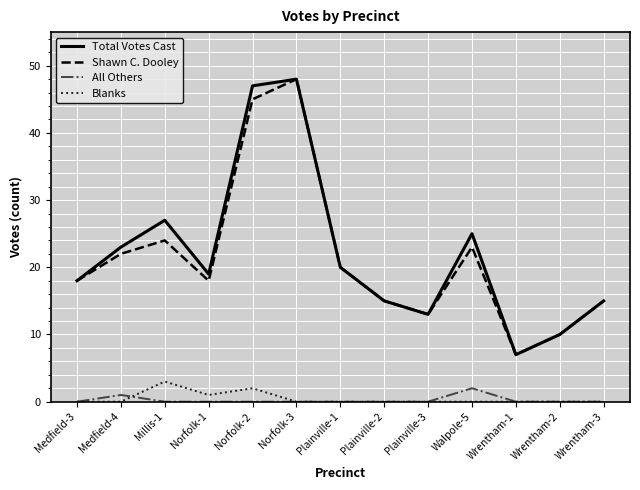

Reading right to left, extract all data points from this chart.

Total Votes Cast: 15	10	7	25	13	15	20	48	47	19	27	23	18
Shawn C. Dooley: 15	10	7	23	13	15	20	48	45	18	24	22	18
All Others: 0	0	0	2	0	0	0	0	0	0	0	1	0
Blanks: 0	0	0	0	0	0	0	0	2	1	3	0	0